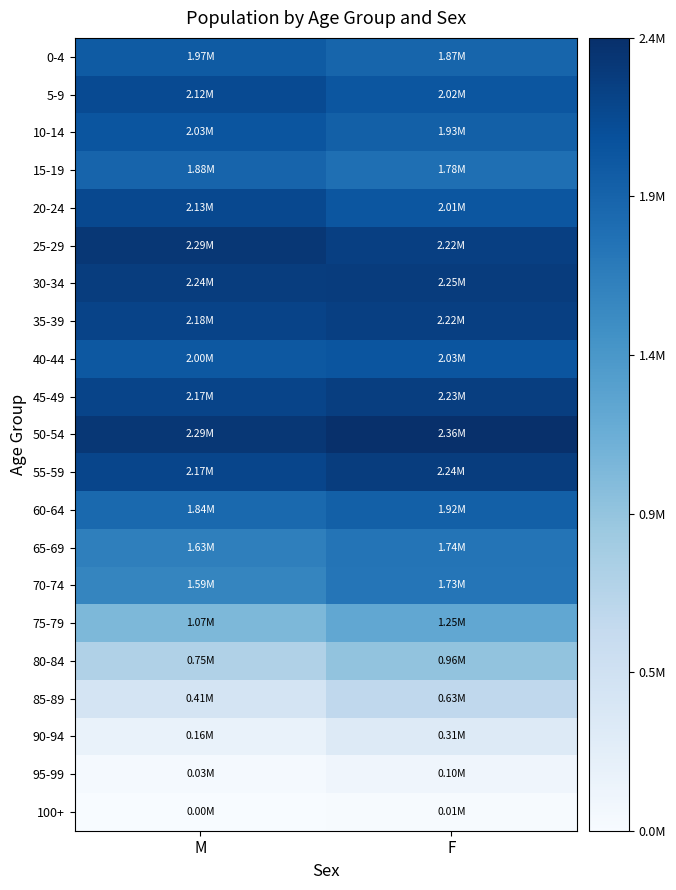

What is the minimum value shown in the chart?

2670